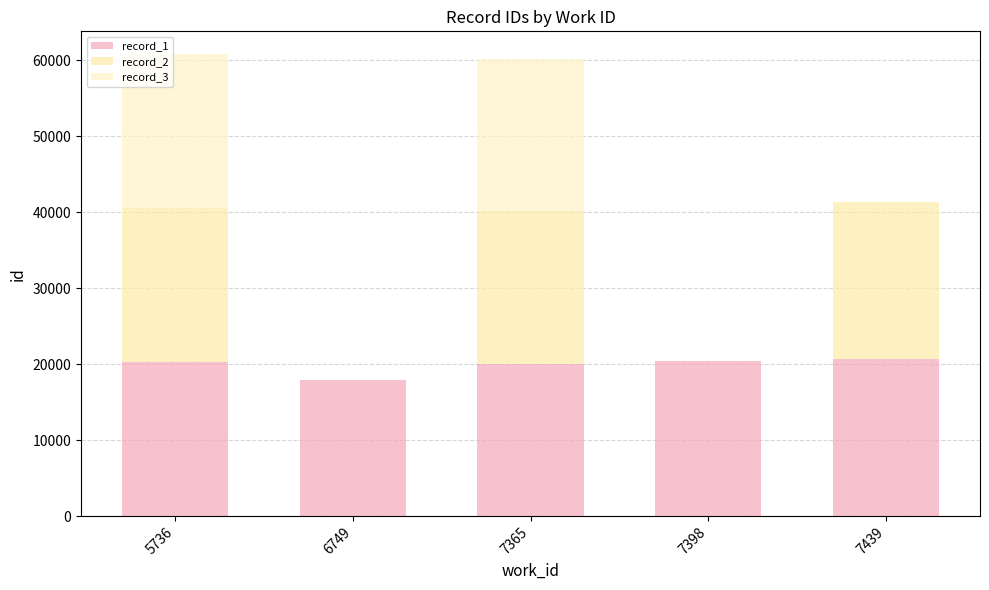

Is it true that record_3 equals 0 at 7398?

True